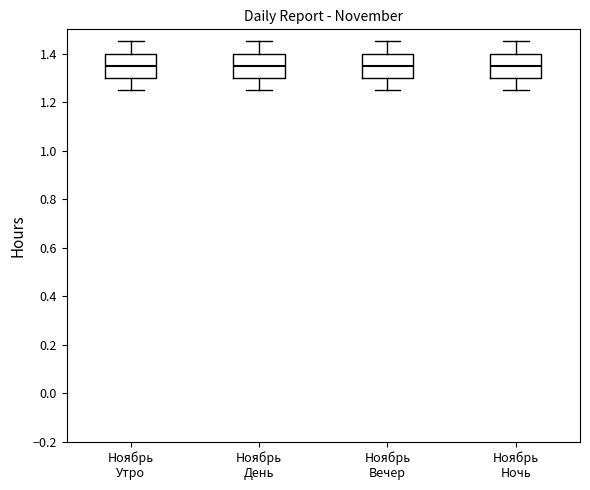

Reading left to right, transcribe this box plot: for each box, give where its median line is, the range the box spans, and where its two whiskers end, as read against the y-axis. The values are not printed on the chart, so give them approximately, as read against the axis.

Ноябрь Утро: median 1.36, box 1.30 to 1.40, whiskers 1.26 to 1.46
Ноябрь День: median 1.36, box 1.30 to 1.40, whiskers 1.26 to 1.46
Ноябрь Вечер: median 1.36, box 1.30 to 1.40, whiskers 1.26 to 1.46
Ноябрь Ночь: median 1.36, box 1.30 to 1.40, whiskers 1.26 to 1.46